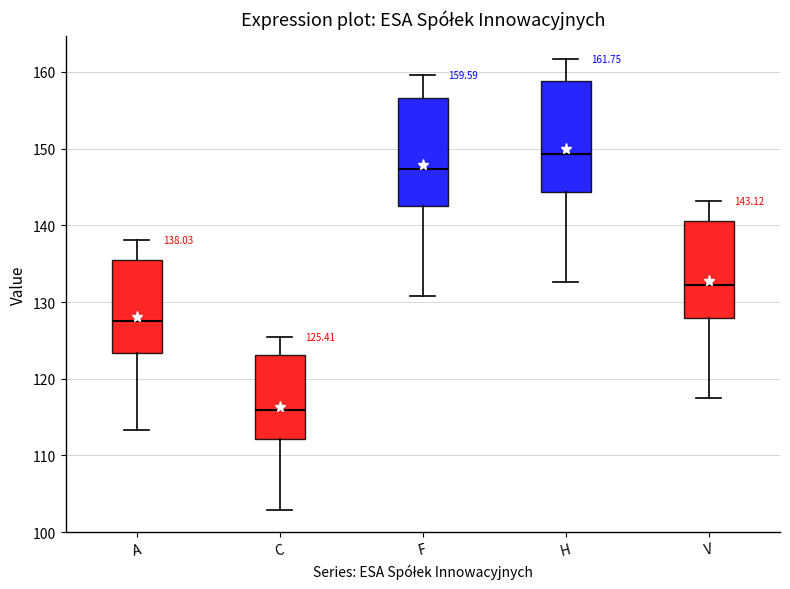

Which box has the lowest median line?

C